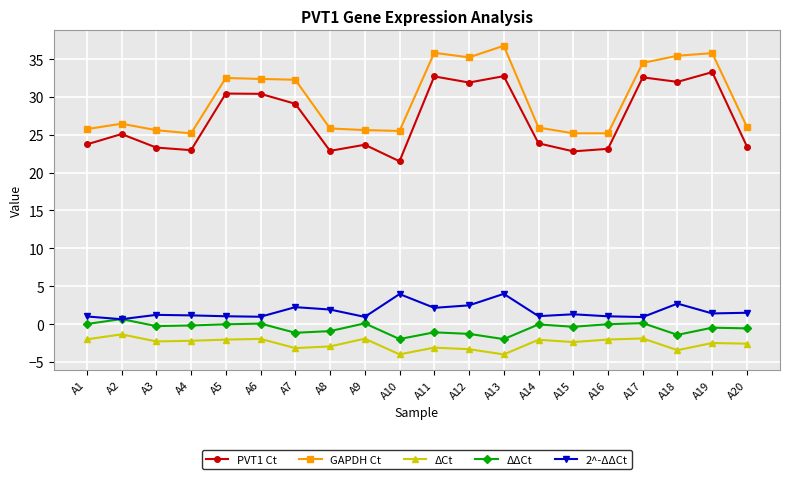

List the series in order of their peak value, highest first.

GAPDH Ct, PVT1 Ct, 2^-ΔΔCt, ΔΔCt, ΔCt